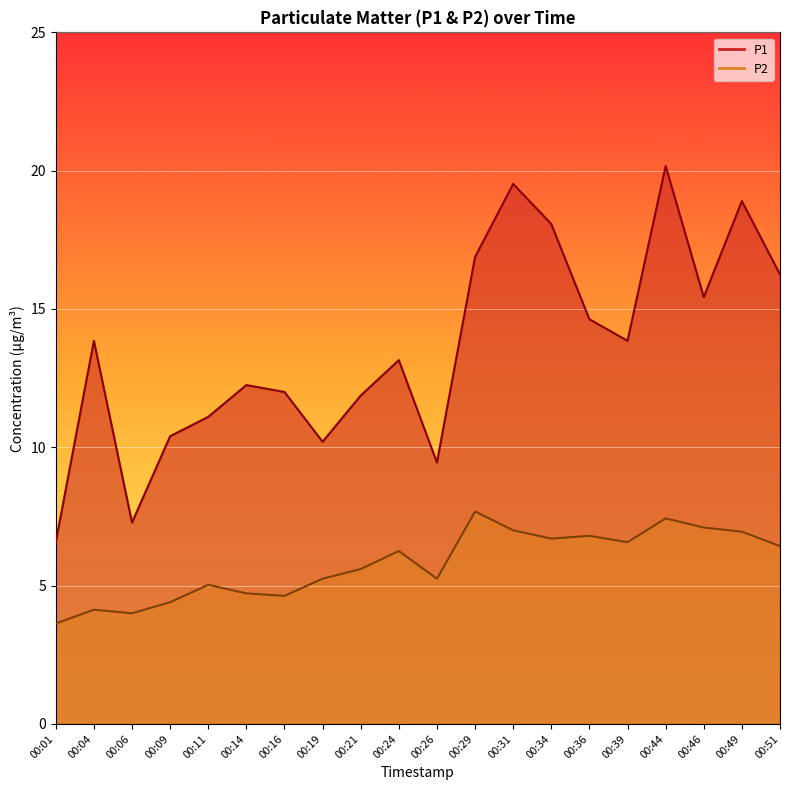

True or false: P2 and P1 intersect in this chart.

False